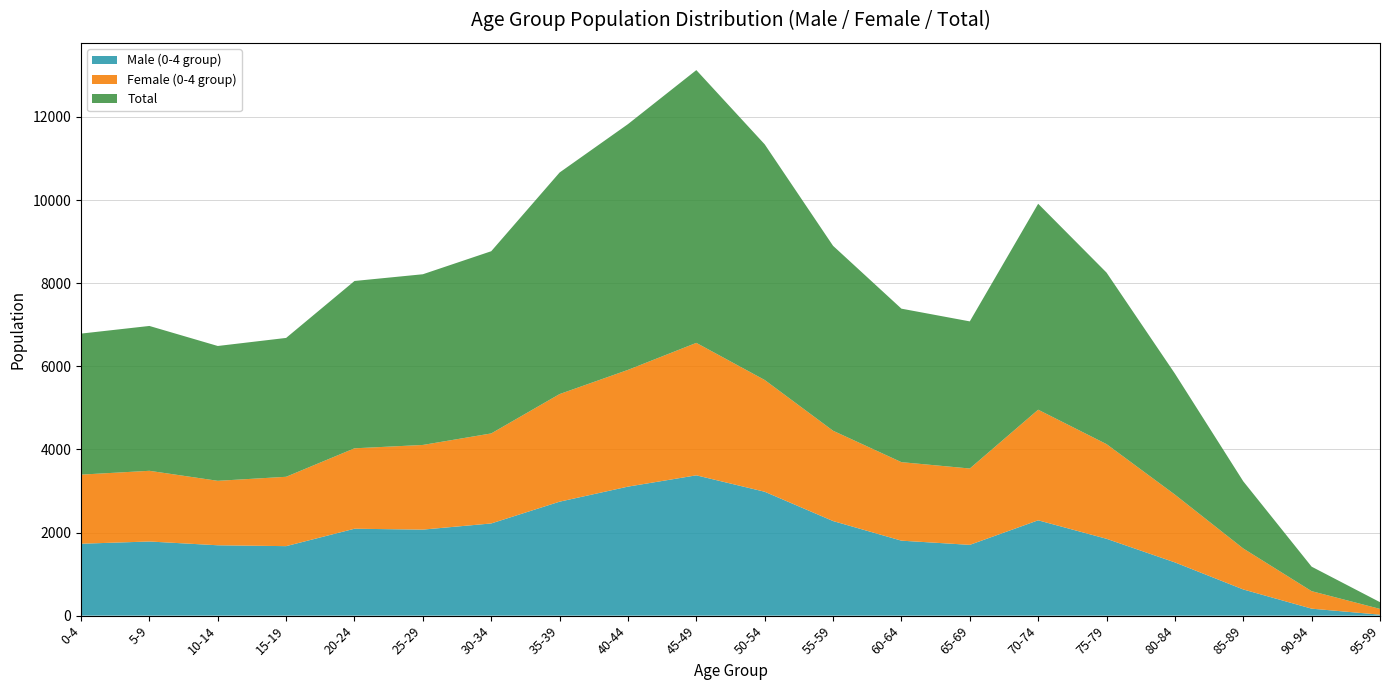

Reading left to right, transcribe all the data shown in this chart.

Male (0-4 group): 0-4=1730	5-9=1784	10-14=1693	15-19=1672	20-24=2091	25-29=2070	30-34=2218	35-39=2742	40-44=3104	45-49=3376	50-54=2981	55-59=2276	60-64=1804	65-69=1703	70-74=2294	75-79=1849	80-84=1281	85-89=630	90-94=168	95-99=23
Female (0-4 group): 0-4=1663	5-9=1701	10-14=1551	15-19=1669	20-24=1935	25-29=2037	30-34=2166	35-39=2589	40-44=2809	45-49=3187	50-54=2689	55-59=2173	60-64=1889	65-69=1837	70-74=2661	75-79=2278	80-84=1631	85-89=986	90-94=421	95-99=139
Total: 0-4=3393	5-9=3485	10-14=3244	15-19=3341	20-24=4026	25-29=4107	30-34=4384	35-39=5331	40-44=5913	45-49=6563	50-54=5670	55-59=4449	60-64=3693	65-69=3540	70-74=4955	75-79=4127	80-84=2912	85-89=1616	90-94=589	95-99=162